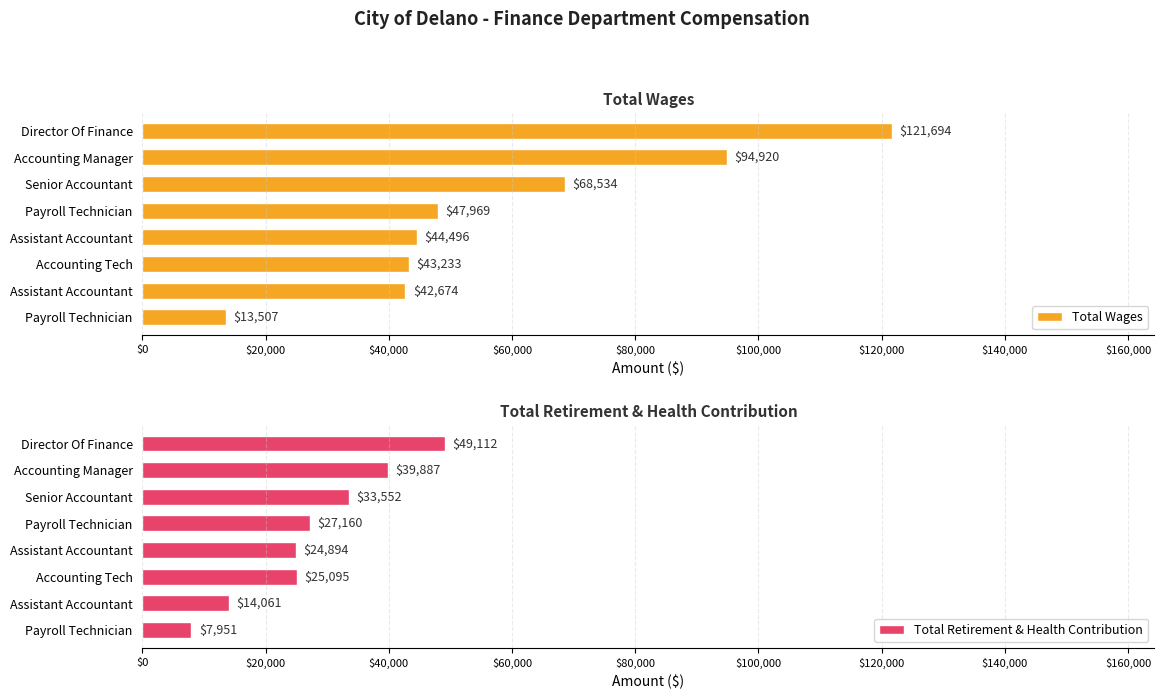

What is the greatest value displayed?

121694